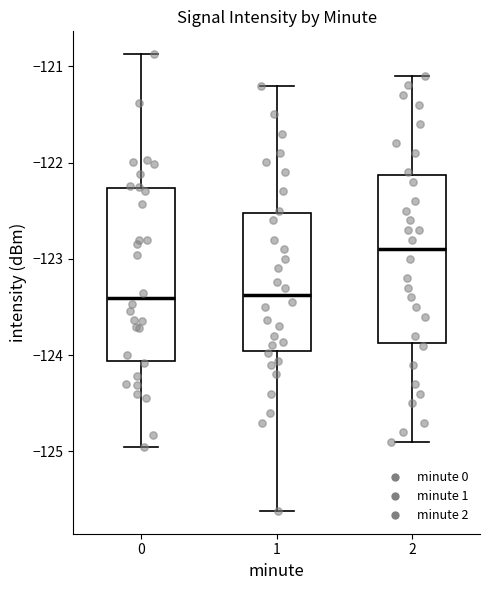

Reading left to right, read every box against the y-axis: the position of its median line, the range the box covers, and the ends of its whiskers. The values are not printed on the chart, so give them approximately, as read against the axis.

0: median -123.4, box -124.1 to -122.3, whiskers -125.0 to -120.9
1: median -123.4, box -124.0 to -122.5, whiskers -125.6 to -121.2
2: median -122.9, box -123.9 to -122.1, whiskers -124.9 to -121.1